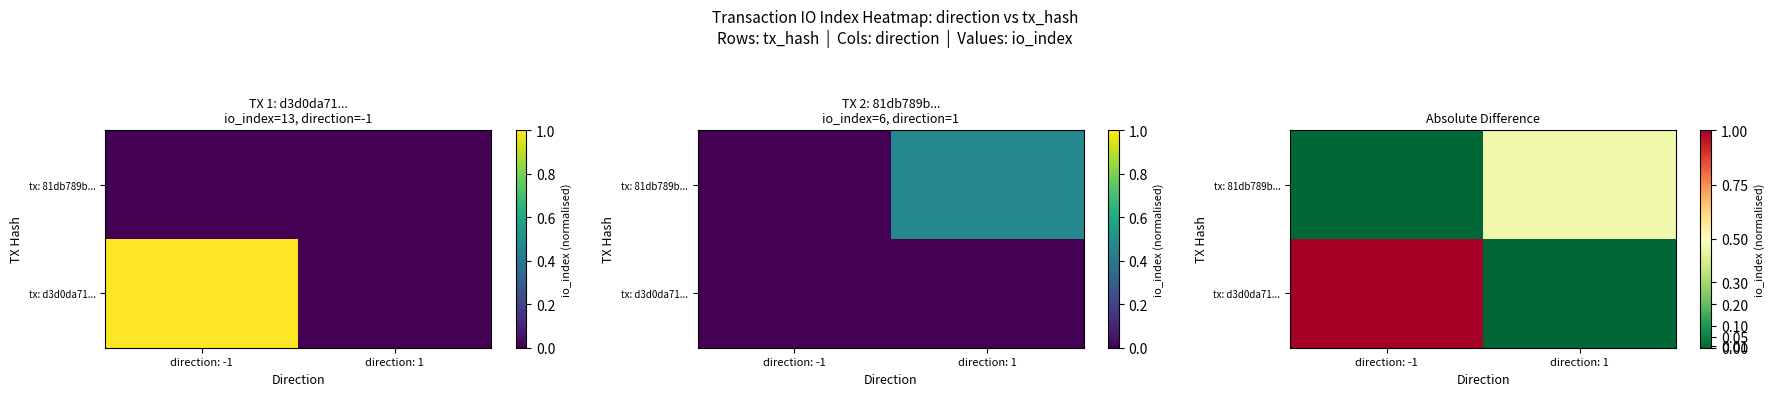

At which label is tx: 81db789b... closest to 0?

direction: -1